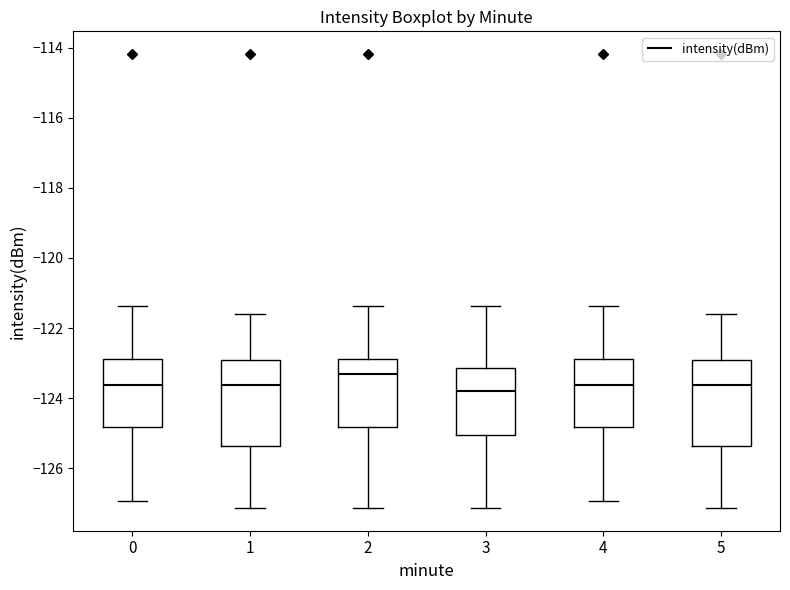

Where does the lower whisker of the box at x = 5 end on the y-axis? The values are not printed on the chart, so give them approximately, as read against the axis.

-127.2